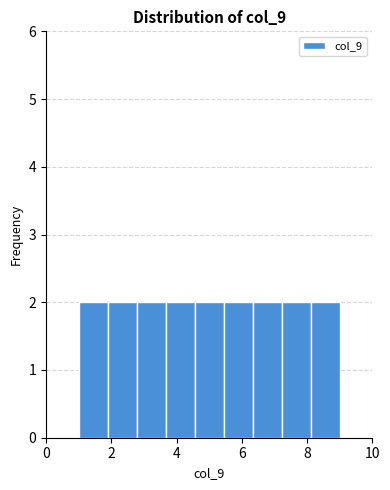

How tall is the bar that spans 5.4 to 6.4 on the x-axis? Neither the bar edges nor the heights are printed on the chart, so give them approximately, as read against the axes.

2